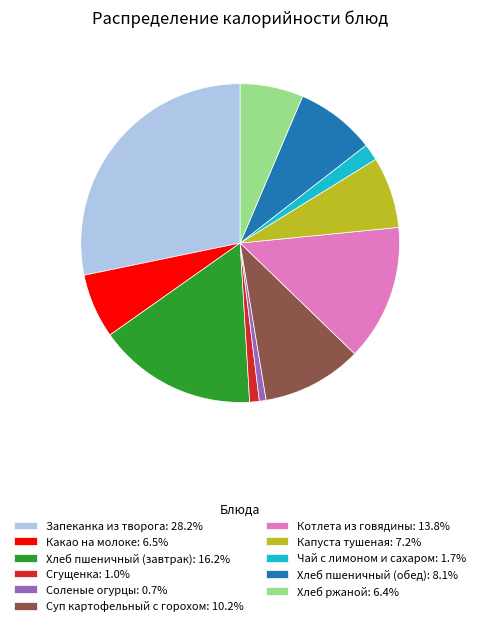

Is there a majority slice in this chart?

No